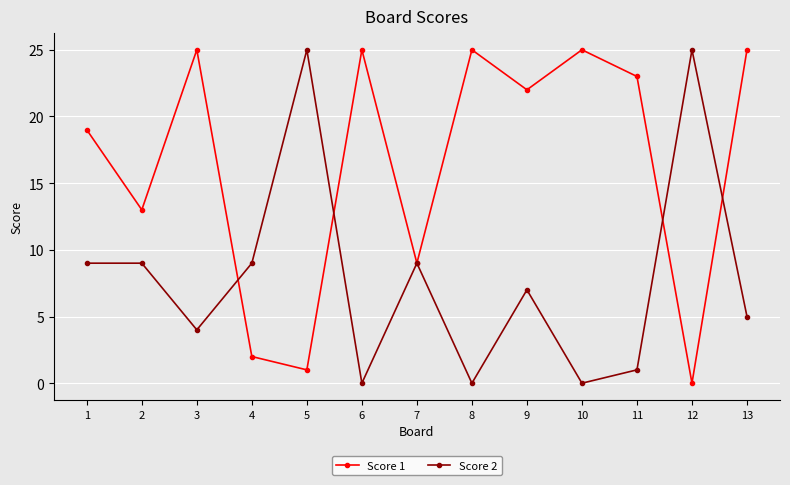

True or false: Score 2 has a value of 13 at 6.

False